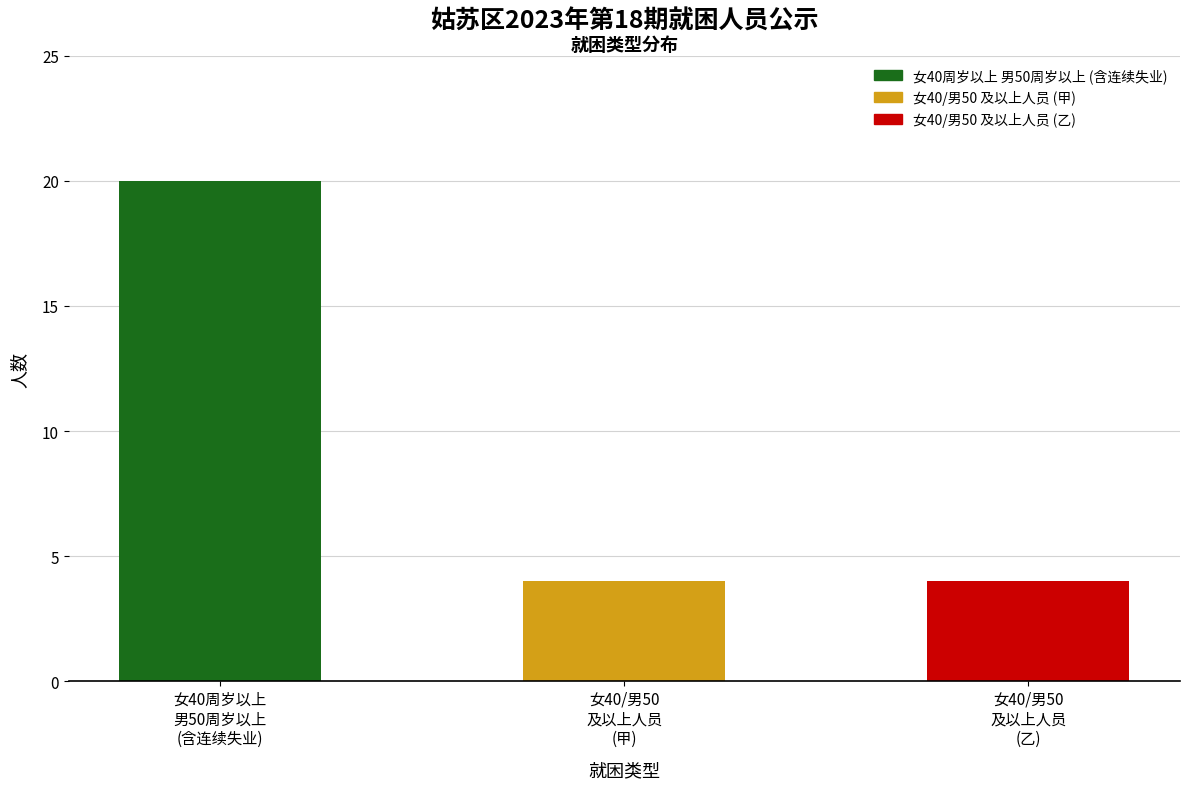

Reading right to left, transcribe all the data shown in this chart.

4	4	20